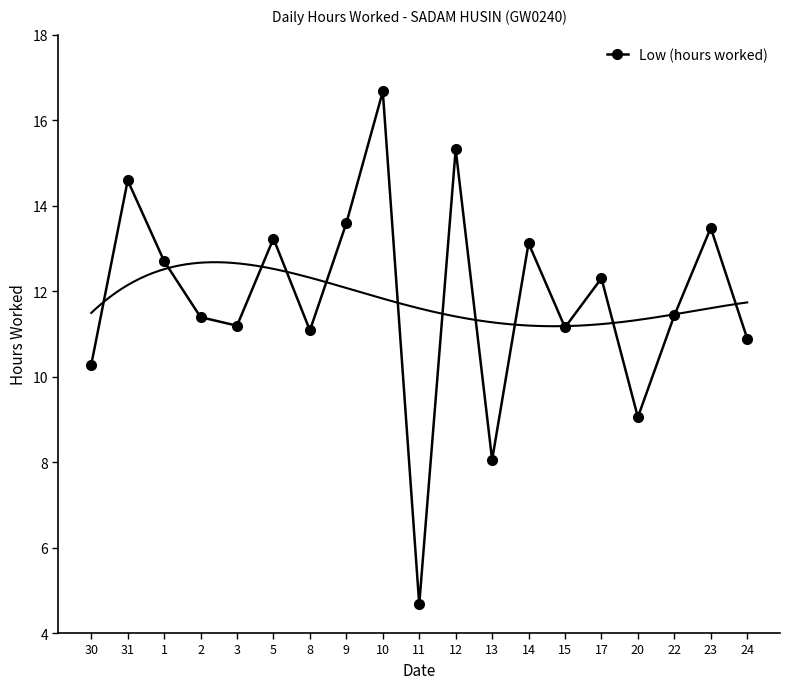

What is the sum of the values at 23 and 15?

24.6